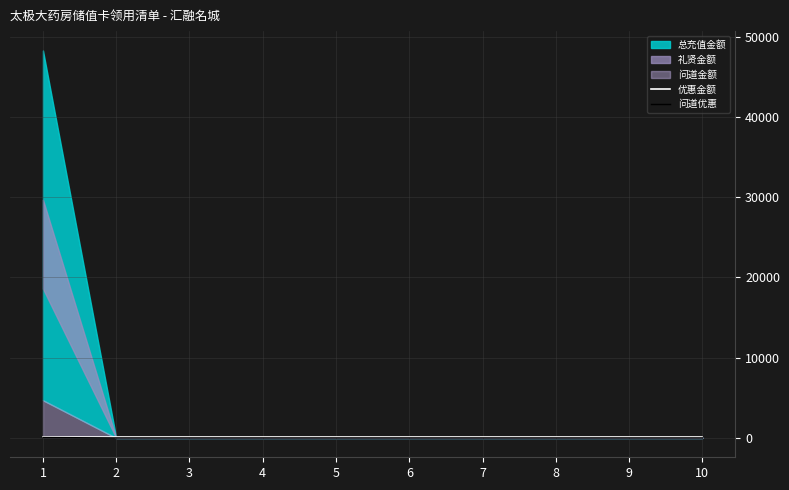

Which series changed the most between 5 and 10?

优惠金额